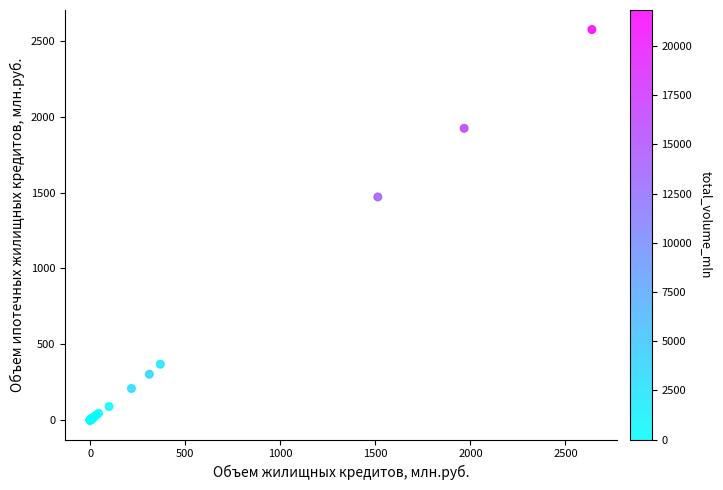

What Y value in the scatter plot is closest to 1288?

1472